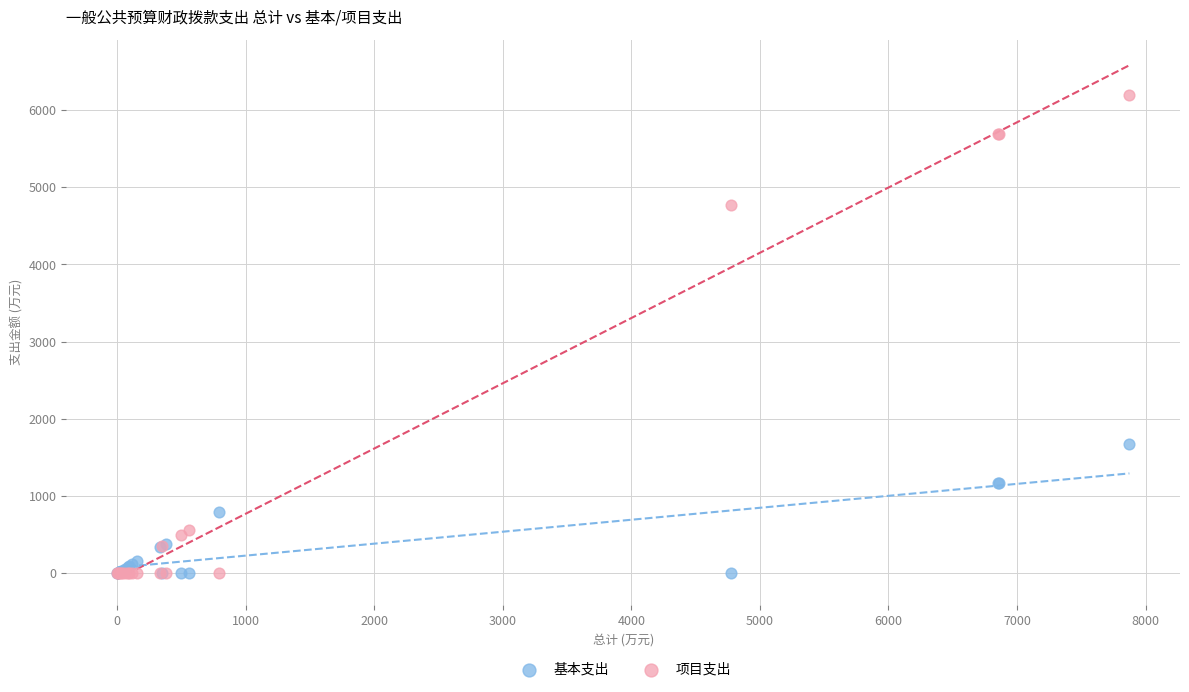

In the 项目支出 series, what Y value is closest to 3096?

4774.0